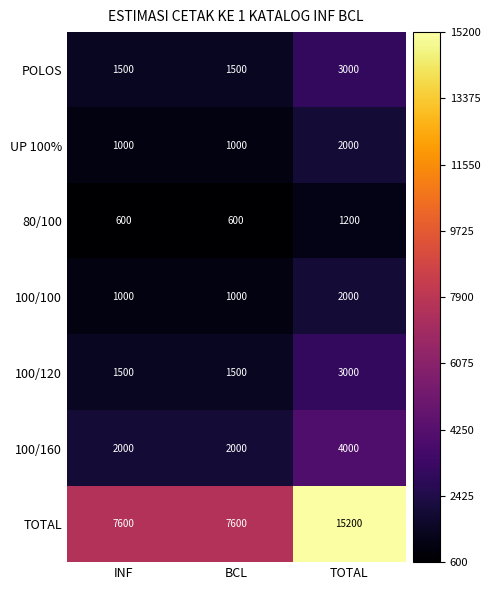

Which series has the widest spread of values?

TOTAL